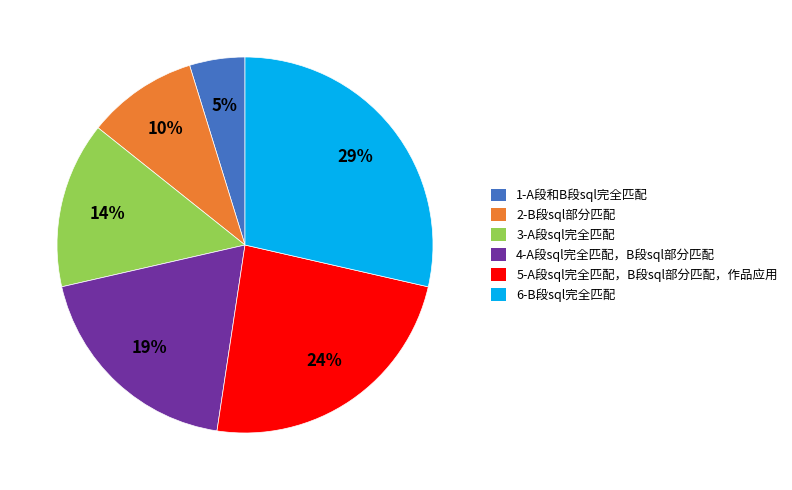

To the nearest percent, what is the combined percentage of 3-A段sql完全匹配 and 2-B段sql部分匹配?

24%